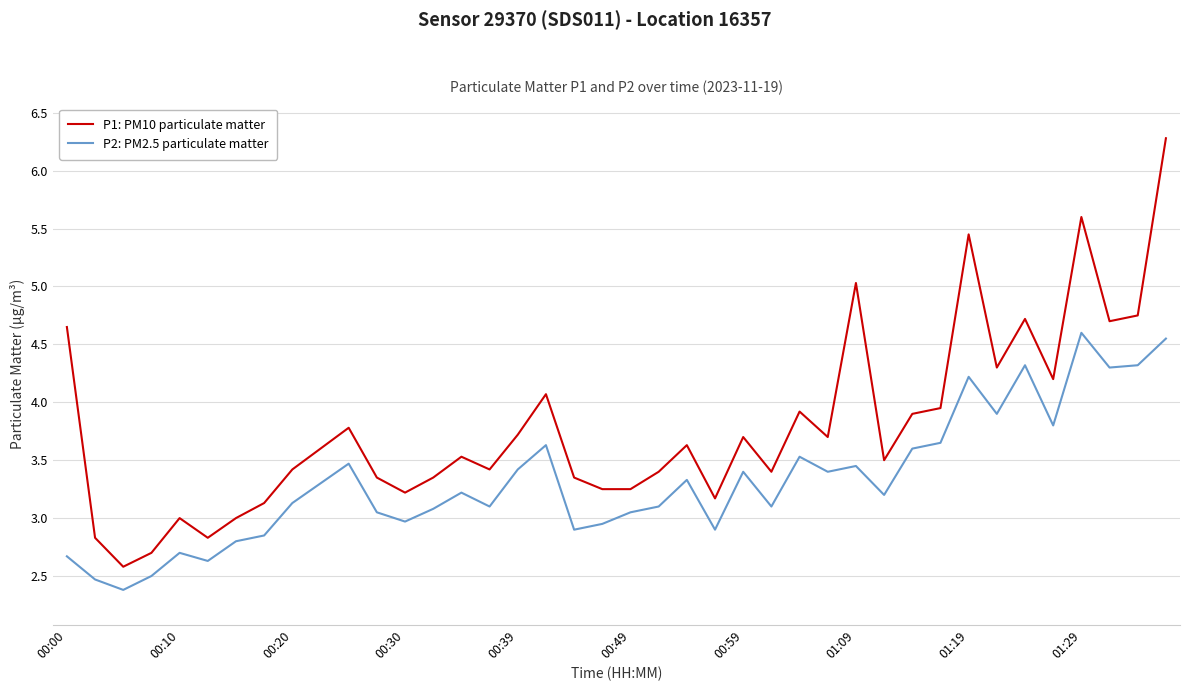

True or false: P1: PM10 particulate matter and P2: PM2.5 particulate matter cross at least once.

False